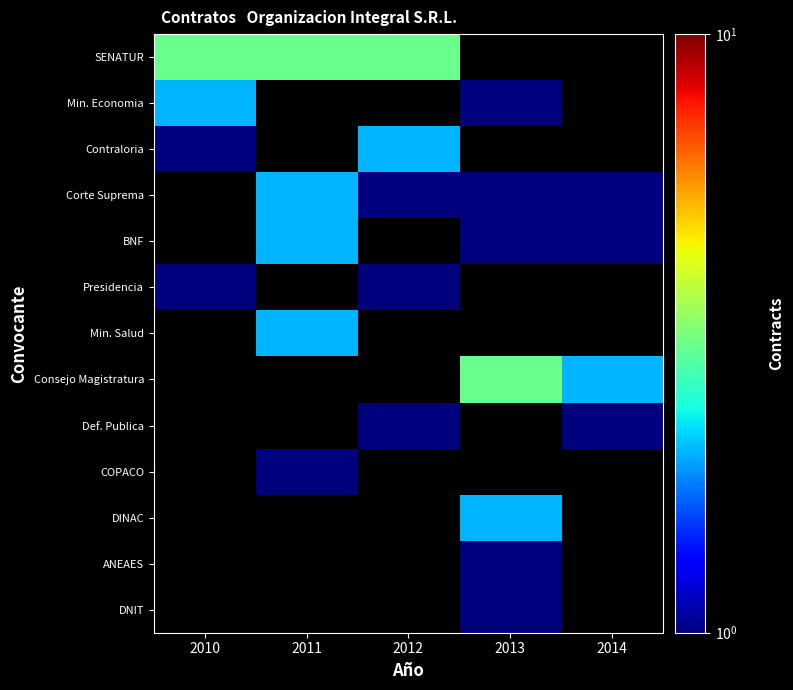

Rank the series by their maximum value, from lowest to highest.

Min. Economia, Contraloria, Corte Suprema, BNF, Presidencia, Min. Salud, Consejo Magistratura, Def. Publica, COPACO, DINAC, ANEAES, DNIT, SENATUR